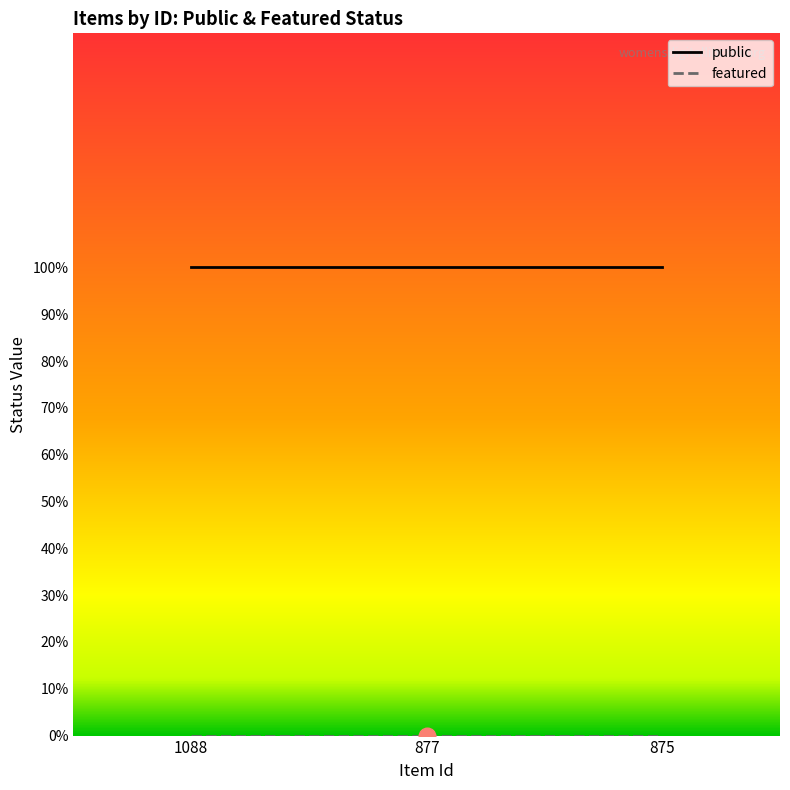

List the labels in order of featured value, smallest first.

1088, 877, 875